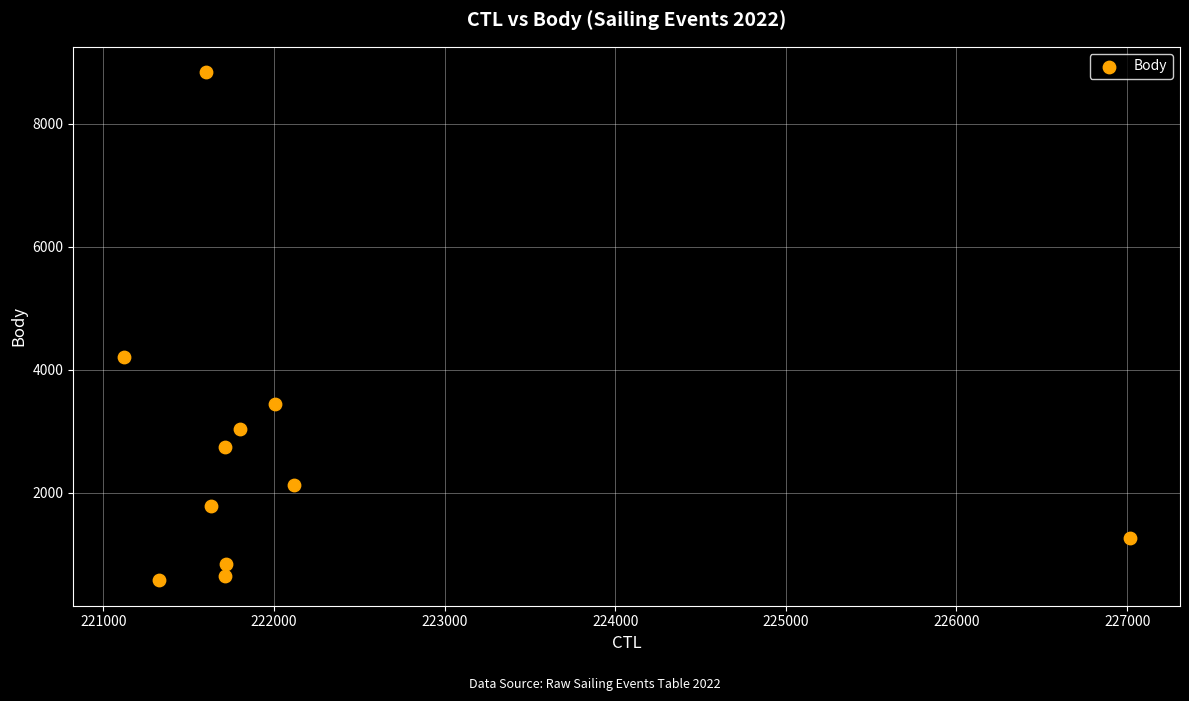

What is the average X value?

222161